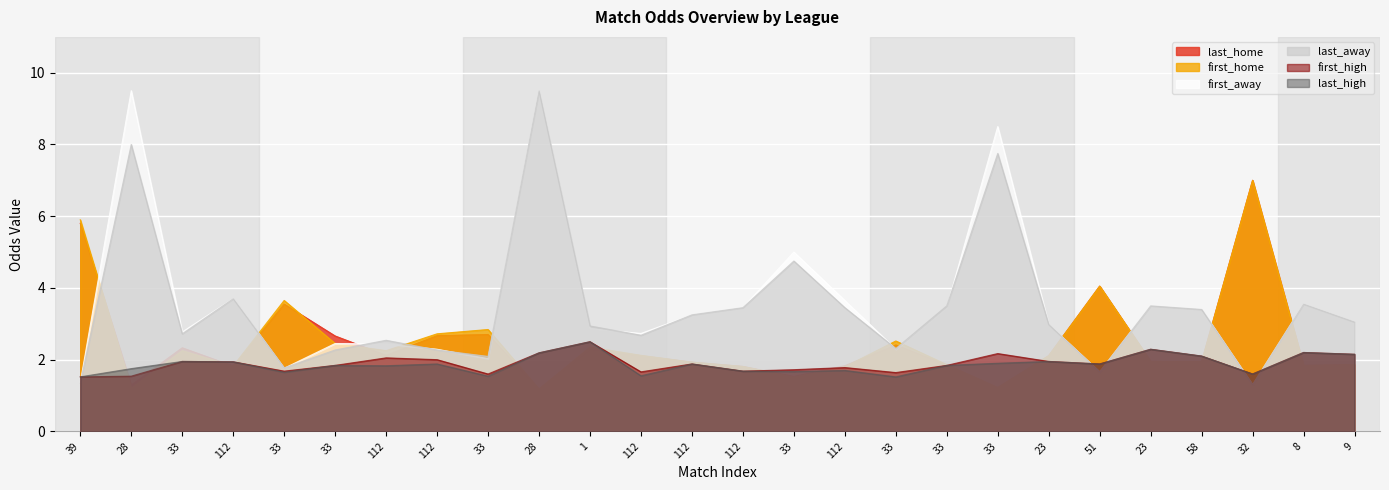

The value of first_high at 112 is 0.7. True or false?

False